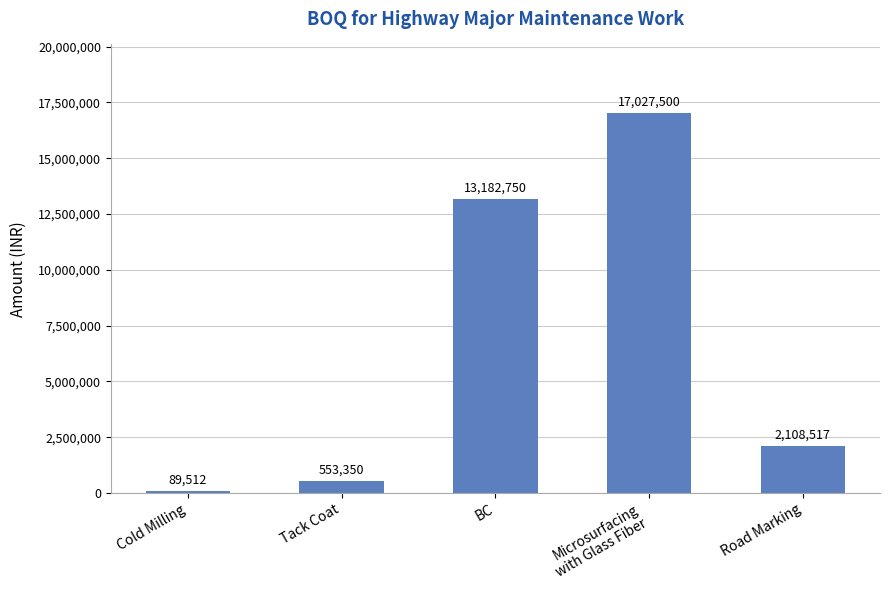

Rank the categories by value from highest to lowest.

Microsurfacing
with Glass Fiber, BC, Road Marking, Tack Coat, Cold Milling